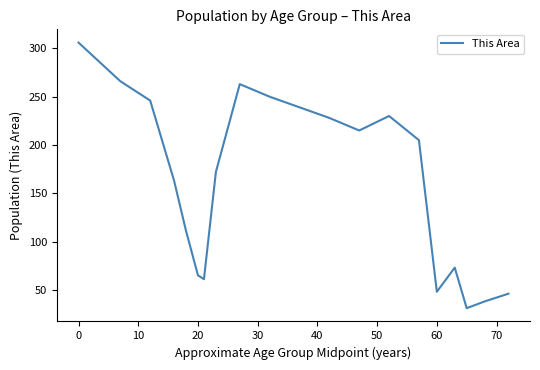

What is the maximum value shown in the chart?

306